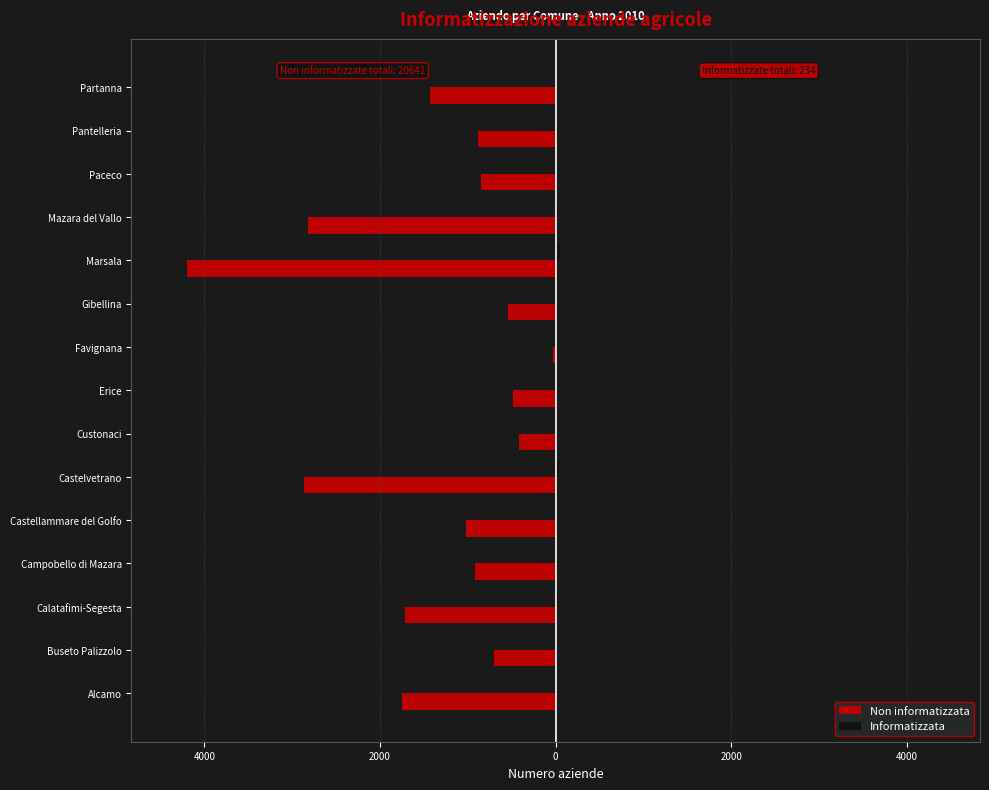

Reading right to left, extract all data points from this chart.

Non informatizzata: -1429	-888	-850	-2819	-4199	-539	-36	-491	-415	-2866	-1024	-924	-1714	-697	-1750
Informatizzata: 16	12	7	25	43	3	2	8	2	37	7	7	28	18	19